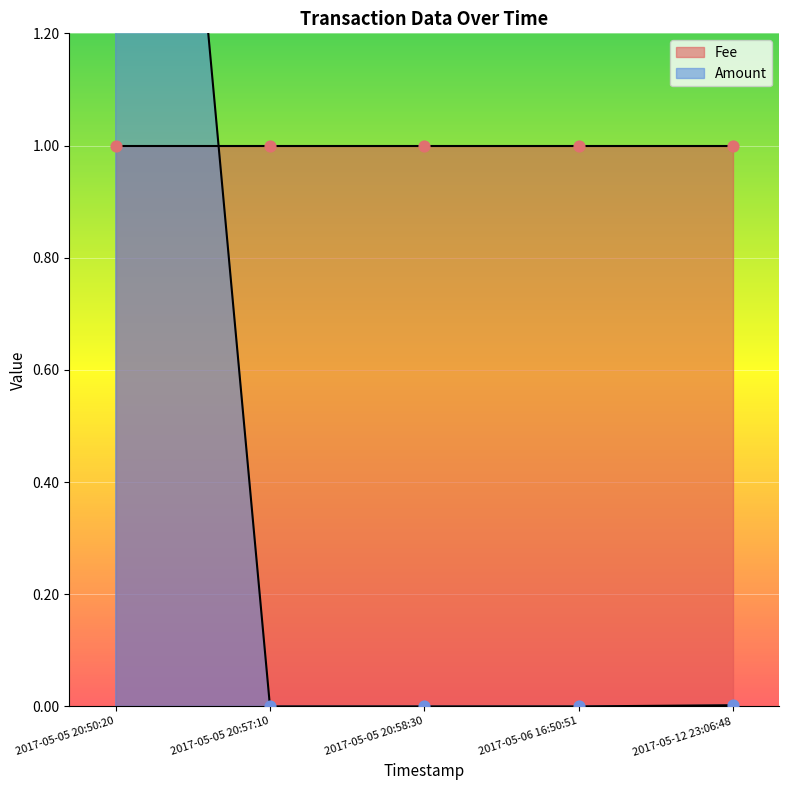

Which series contains the lowest Y value?

Amount